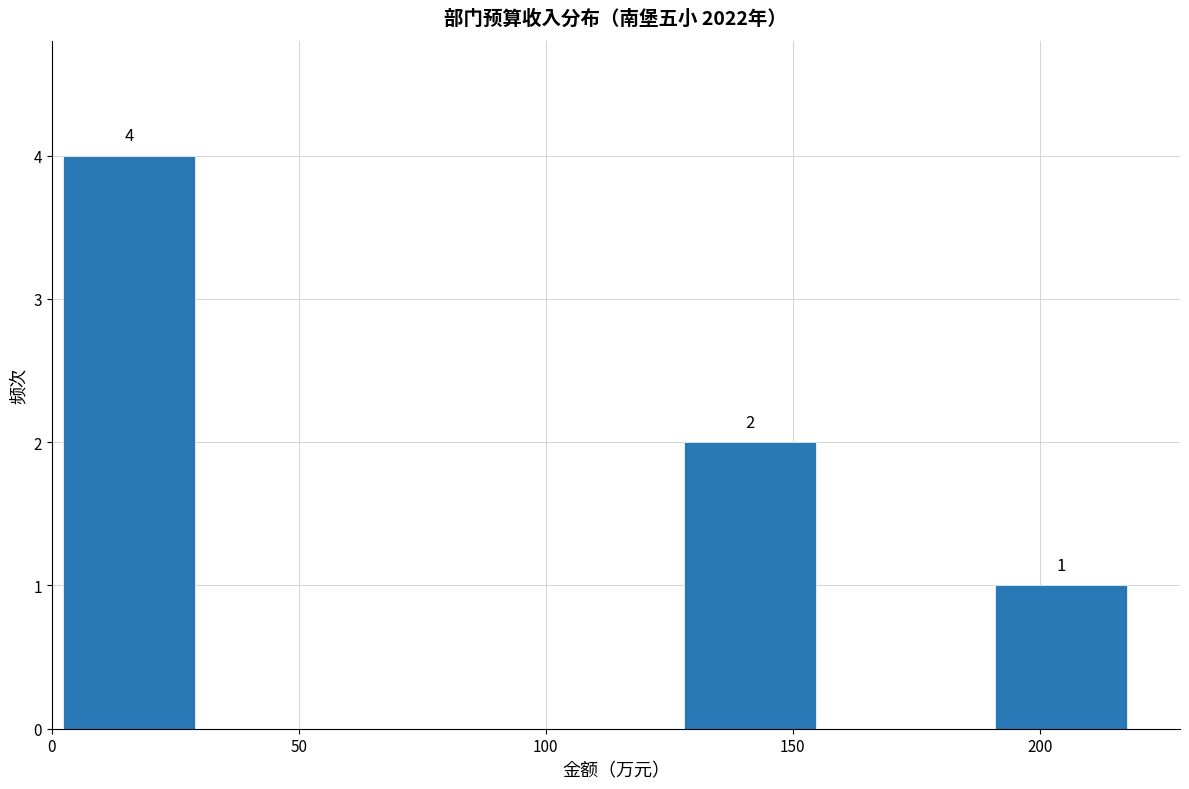

Over which range of the x-axis is the bar tallest?

0 to 30